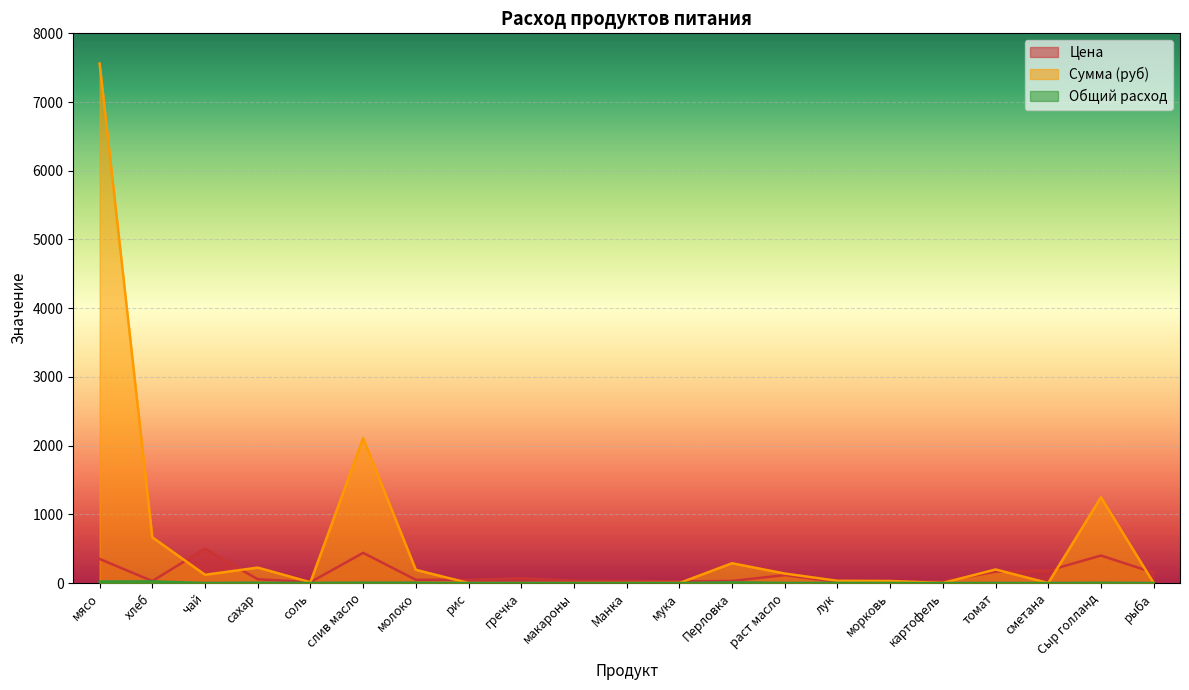

Reading right to left, list all the values displayed in this chart.

Цена: рыба=150.0	Сыр голланд=400.0	сметана=180.0	томат=164.3	картофель=25.0	морковь=25.0	лук=15.0	раст масло=115.0	Перловка=30.0	мука=24.0	Манка=32.0	макароны=35.0	гречка=70.0	рис=47.0	молоко=47.0	слив масло=438.9	соль=12.0	сахар=55.0	чай=500.0	хлеб=28.6	мясо=350.0
Сумма (руб): рыба=0.0	Сыр голланд=1248.0	сметана=0.0	томат=197.1	картофель=0.0	морковь=30.0	лук=32.4	раст масло=138.0	Перловка=288.0	мука=0.0	Манка=0.0	макароны=0.0	гречка=0.0	рис=0.0	молоко=191.8	слив масло=2106.7	соль=11.5	сахар=224.4	чай=120.0	хлеб=665.1	мясо=7560.0
Общий расход: рыба=0.0	Сыр голланд=3.1	сметана=0.0	томат=1.2	картофель=0.0	морковь=1.2	лук=2.2	раст масло=1.2	Перловка=9.6	мука=0.0	Манка=0.0	макароны=0.0	гречка=0.0	рис=0.0	молоко=4.1	слив масло=4.8	соль=1.0	сахар=4.1	чай=0.2	хлеб=23.3	мясо=21.6